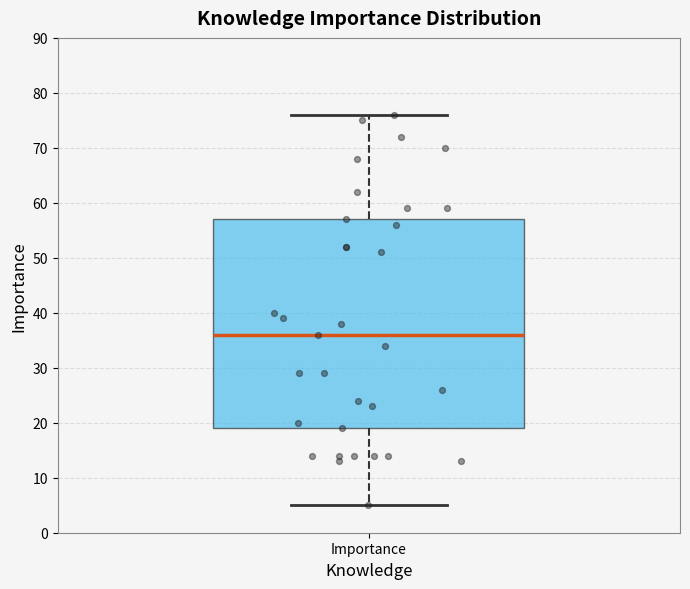

Transcribe this box plot: give where the median line is, the range the box spans, and where the two whiskers end, as read against the y-axis. The values are not printed on the chart, so give them approximately, as read against the axis.

median 36, box 19 to 57, whiskers 5 to 76